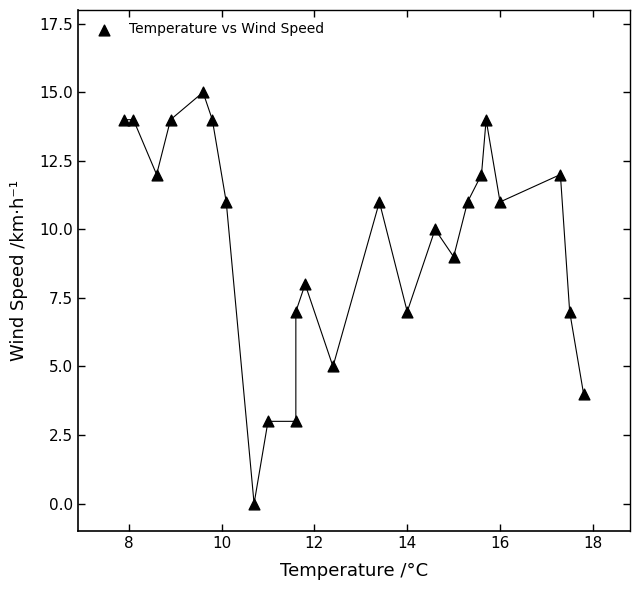

What is the range of Y values (max minus min)?

15